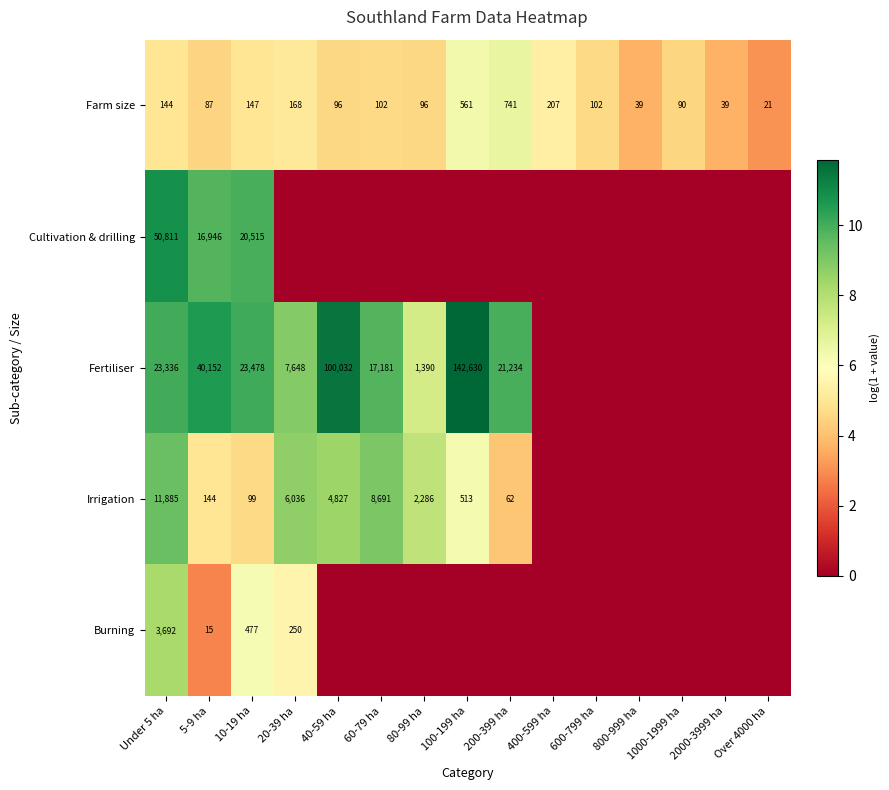

Which category has the lowest value in the Farm size series?

Over 4000 ha